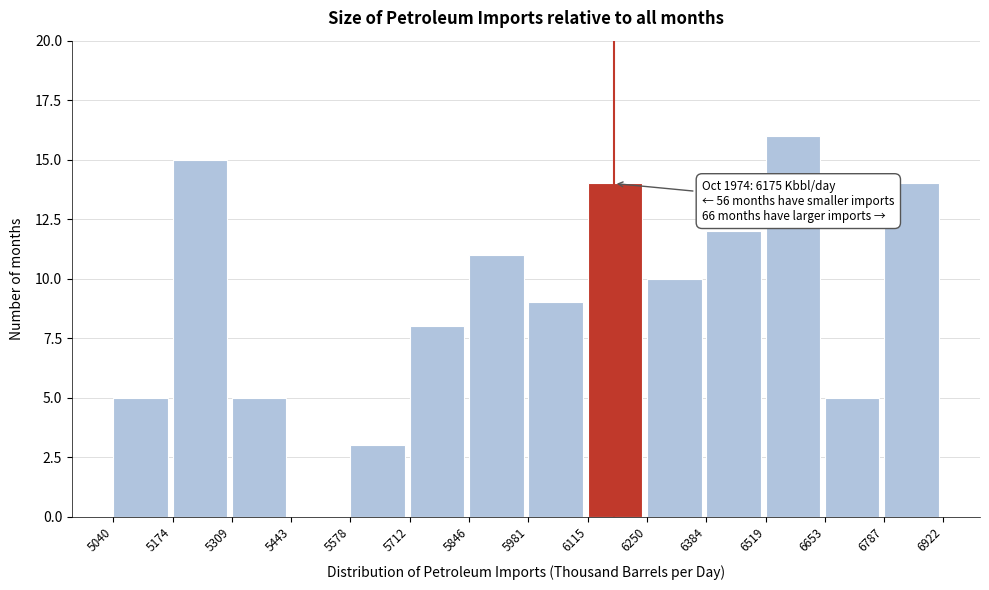

Which range on the x-axis has the tallest bar?

6519 to 6653